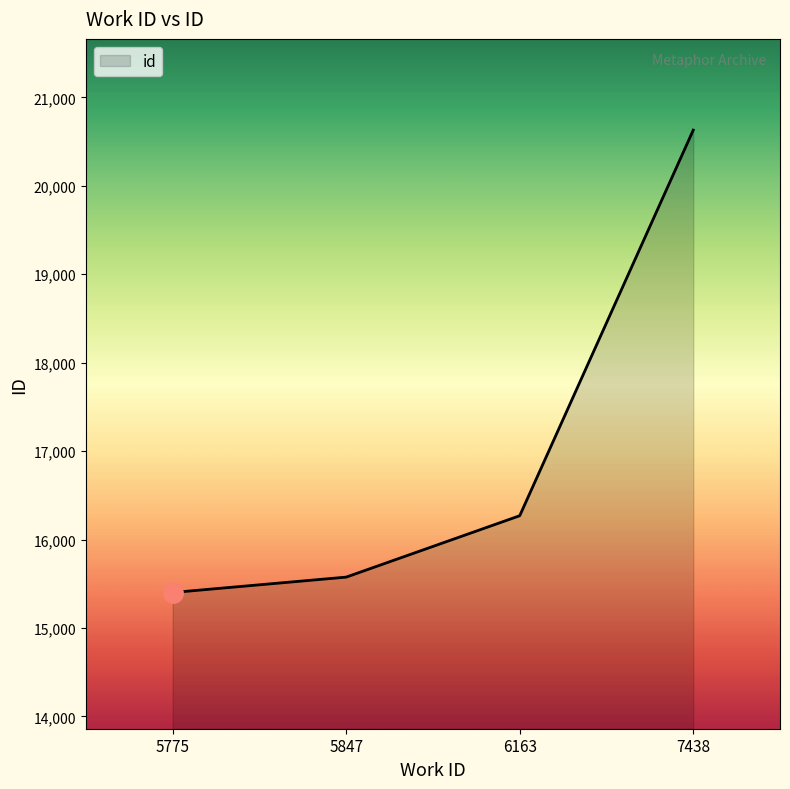

What is the change in value from 5775 to 7438?

+5228